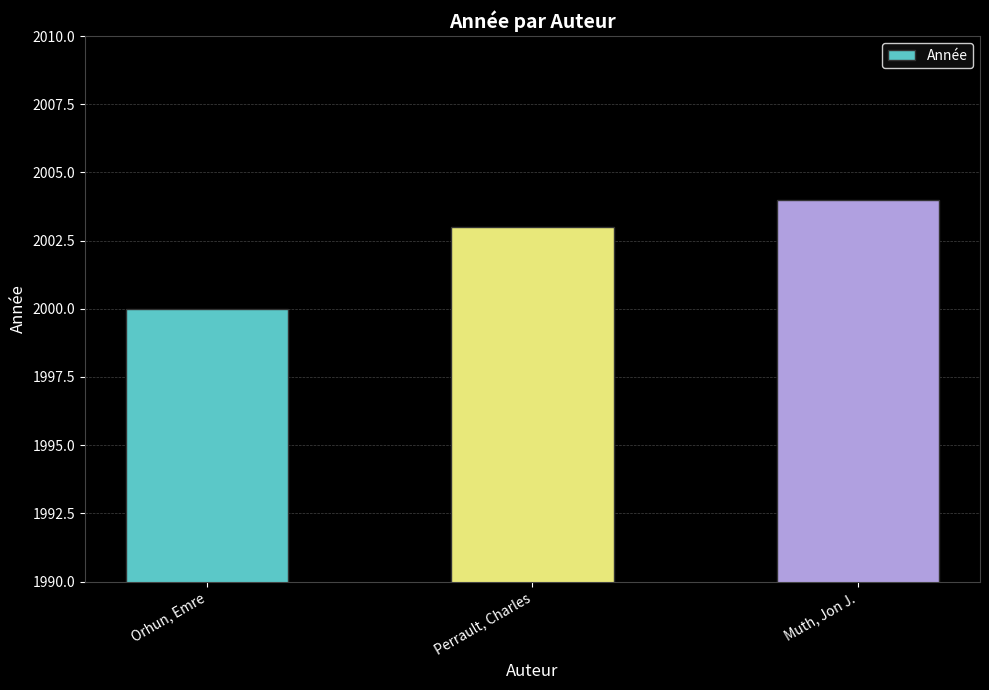

What is the difference between the maximum and minimum values?

4